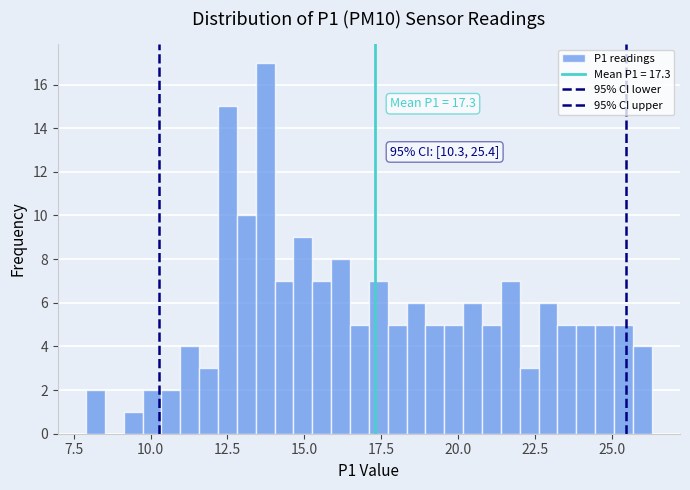

Around what value on the x-axis is the tallest bar? Give the approximate position of its centre, as read against the axis.

13.5